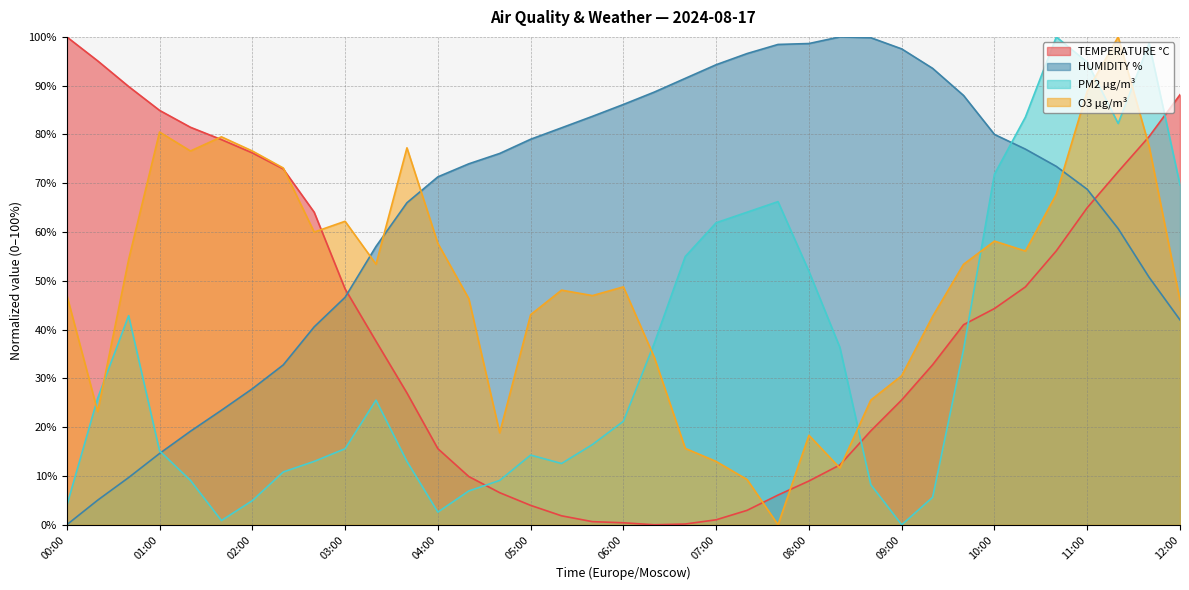

Where is the first local minimum for TEMPERATURE °C?

06:20